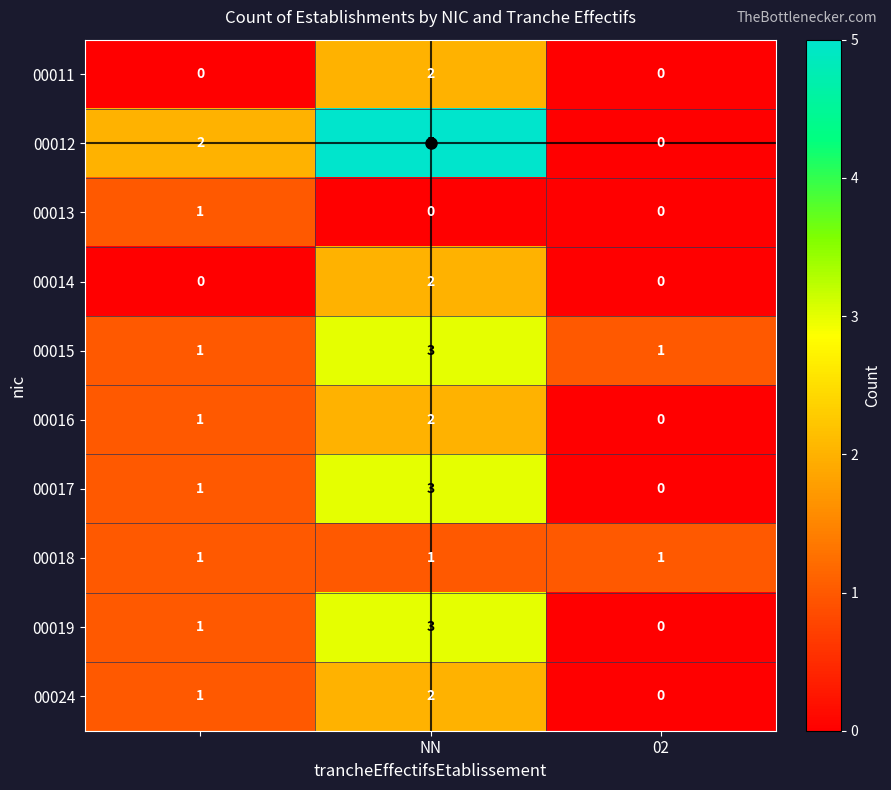

Which series has the largest total across all categories?

00012